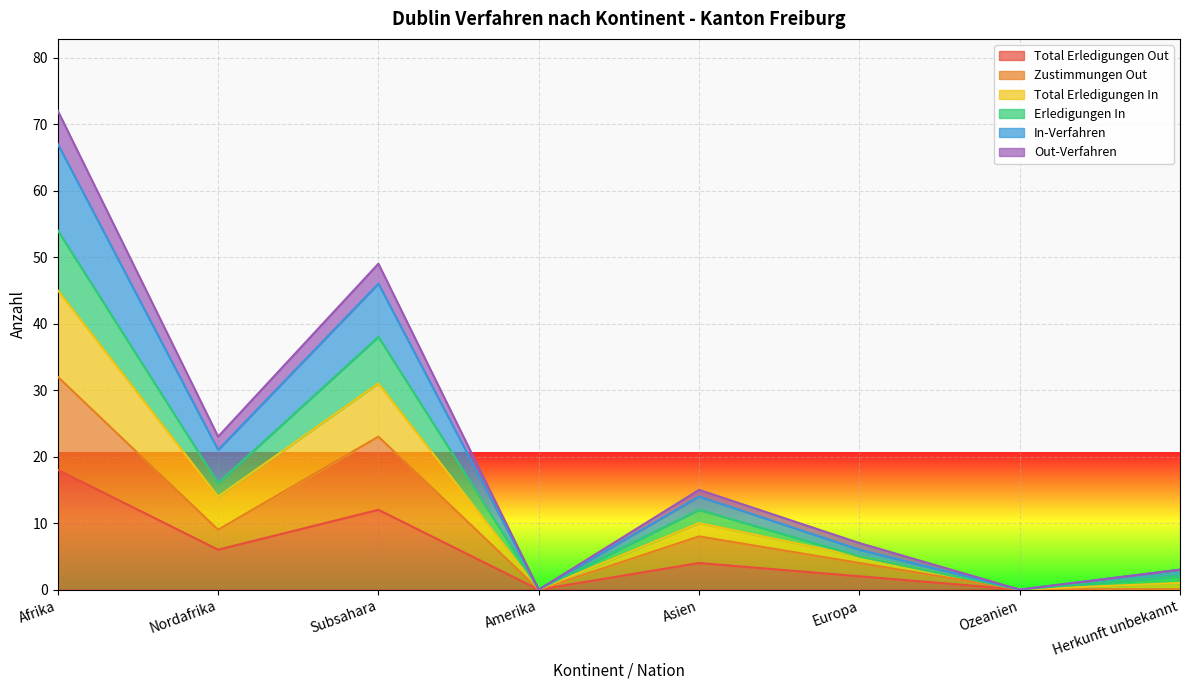

In In-Verfahren, how many points are lower than both neighbors (excluding endpoints)?

3